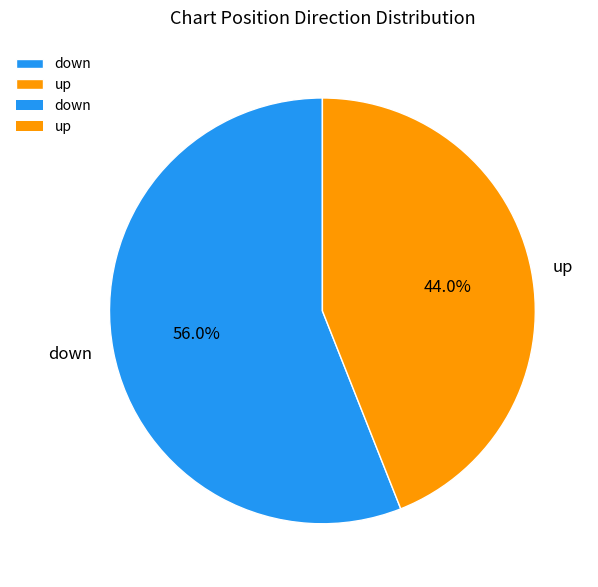

Between down and up, which is larger?

down